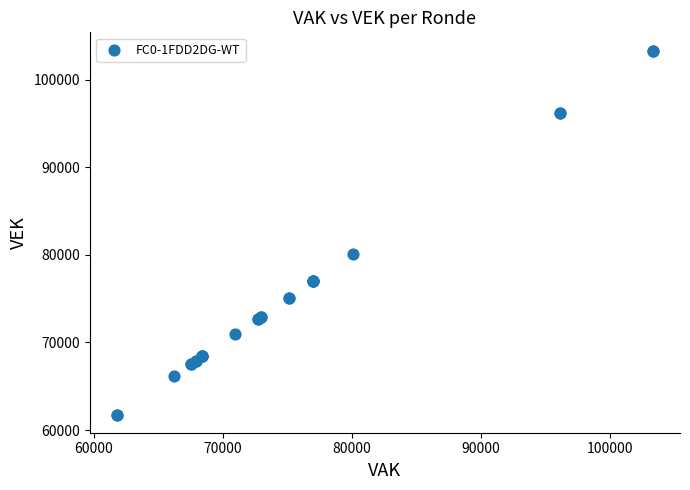

What Y value in the scatter plot is closest to 82542?

80056